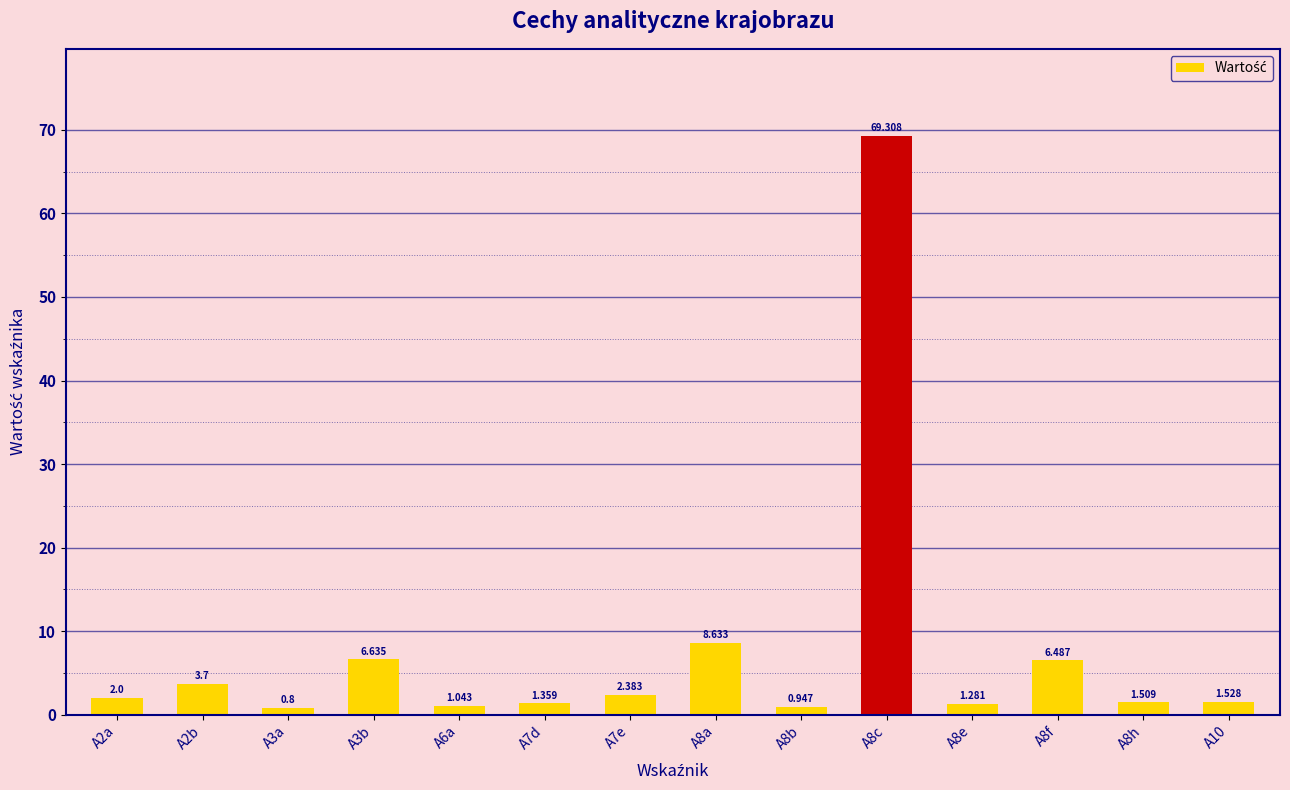

Read the value at A3a.

0.8